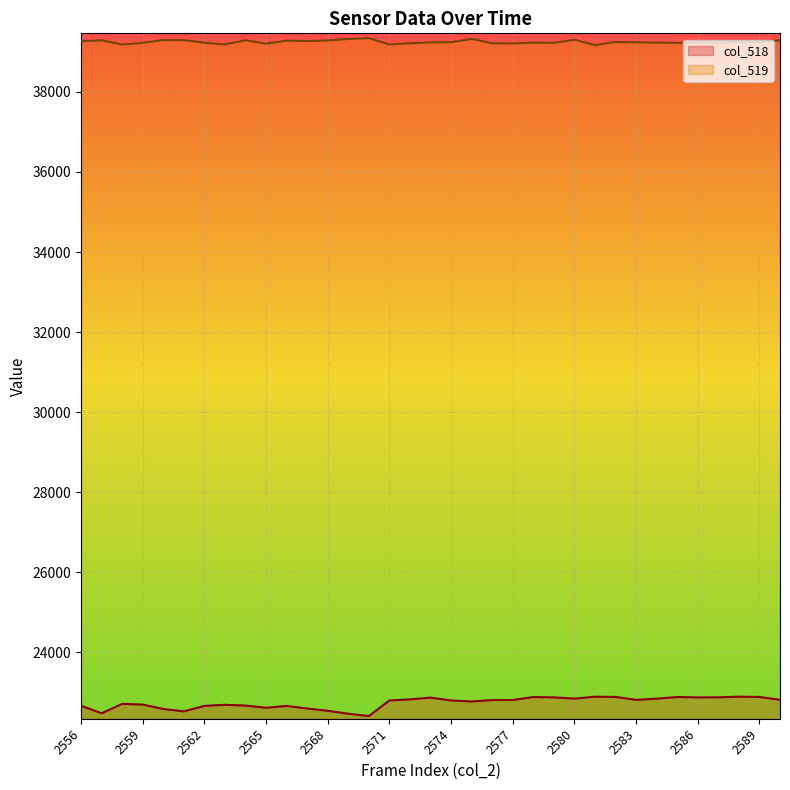

True or false: col_518 and col_519 cross at least once.

False